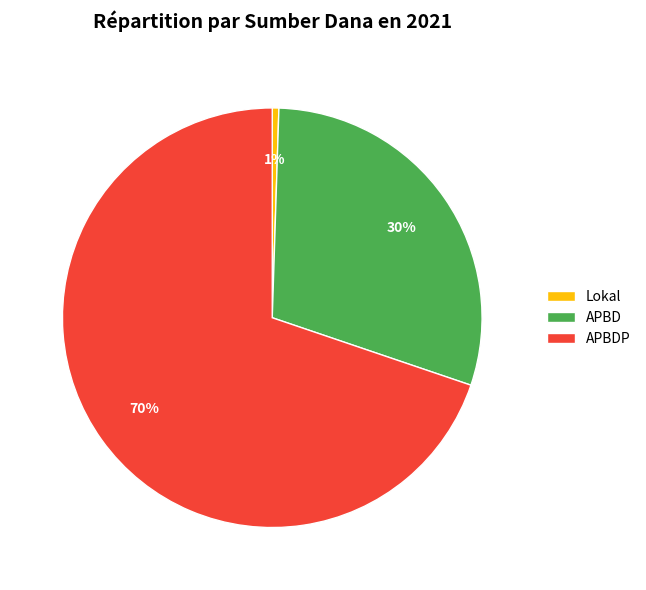

Between Lokal and APBD, which is larger?

APBD